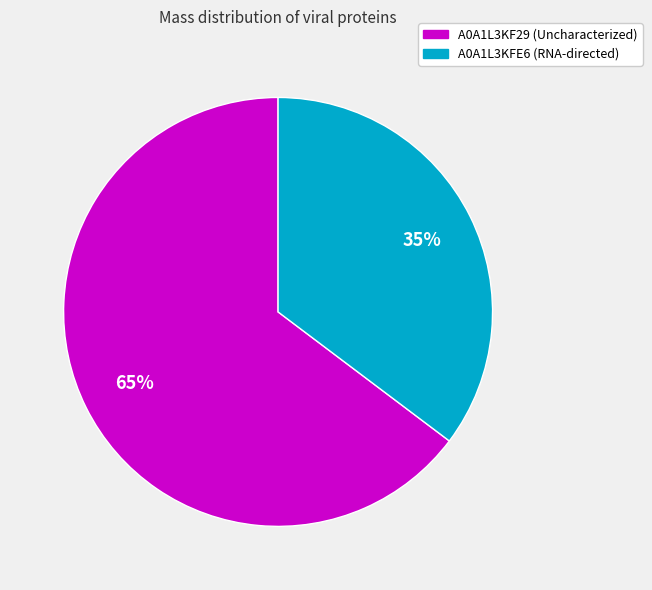

What is the ratio of the value at A0A1L3KFE6 (RNA-directed) to the value at A0A1L3KF29 (Uncharacterized)?

0.5